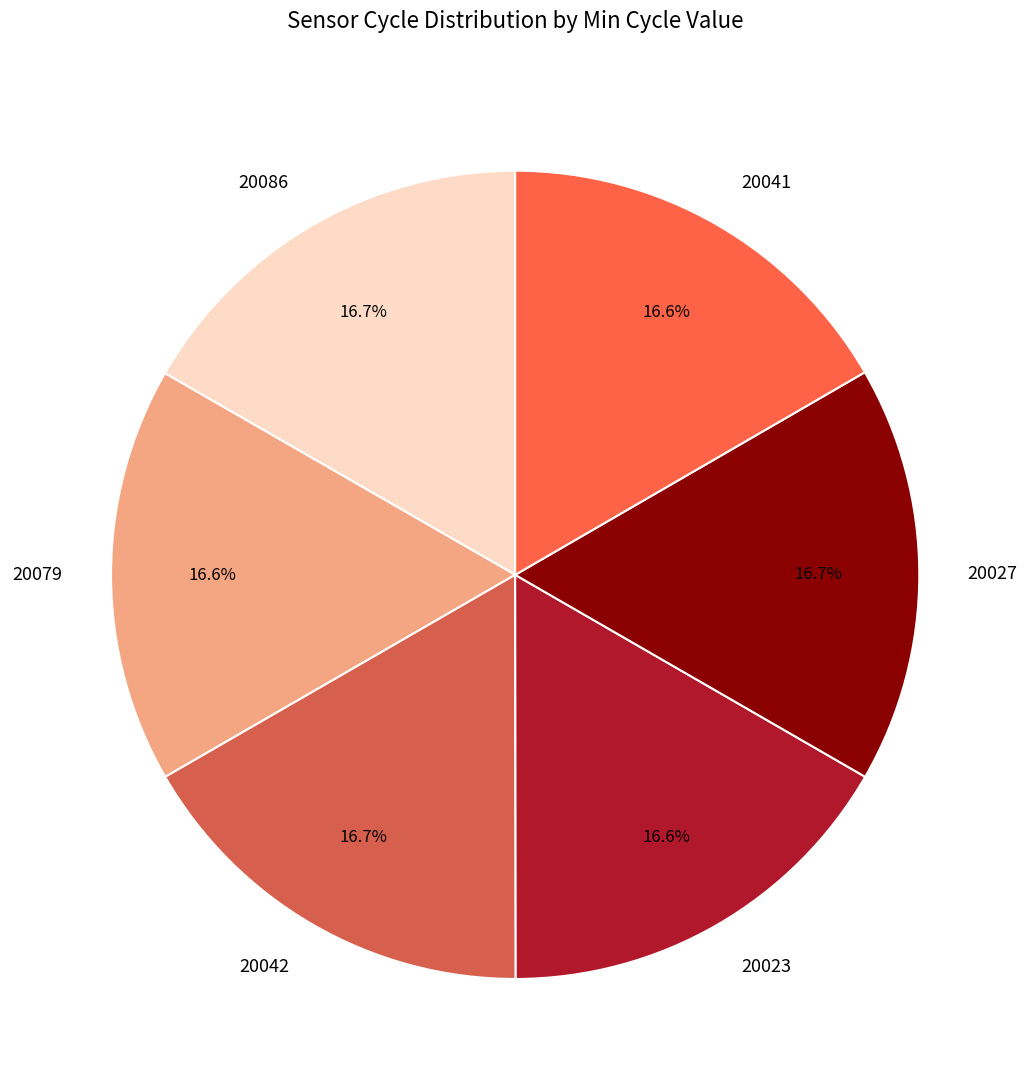

What percentage do 20027 and 20042 together represent?

33.4%